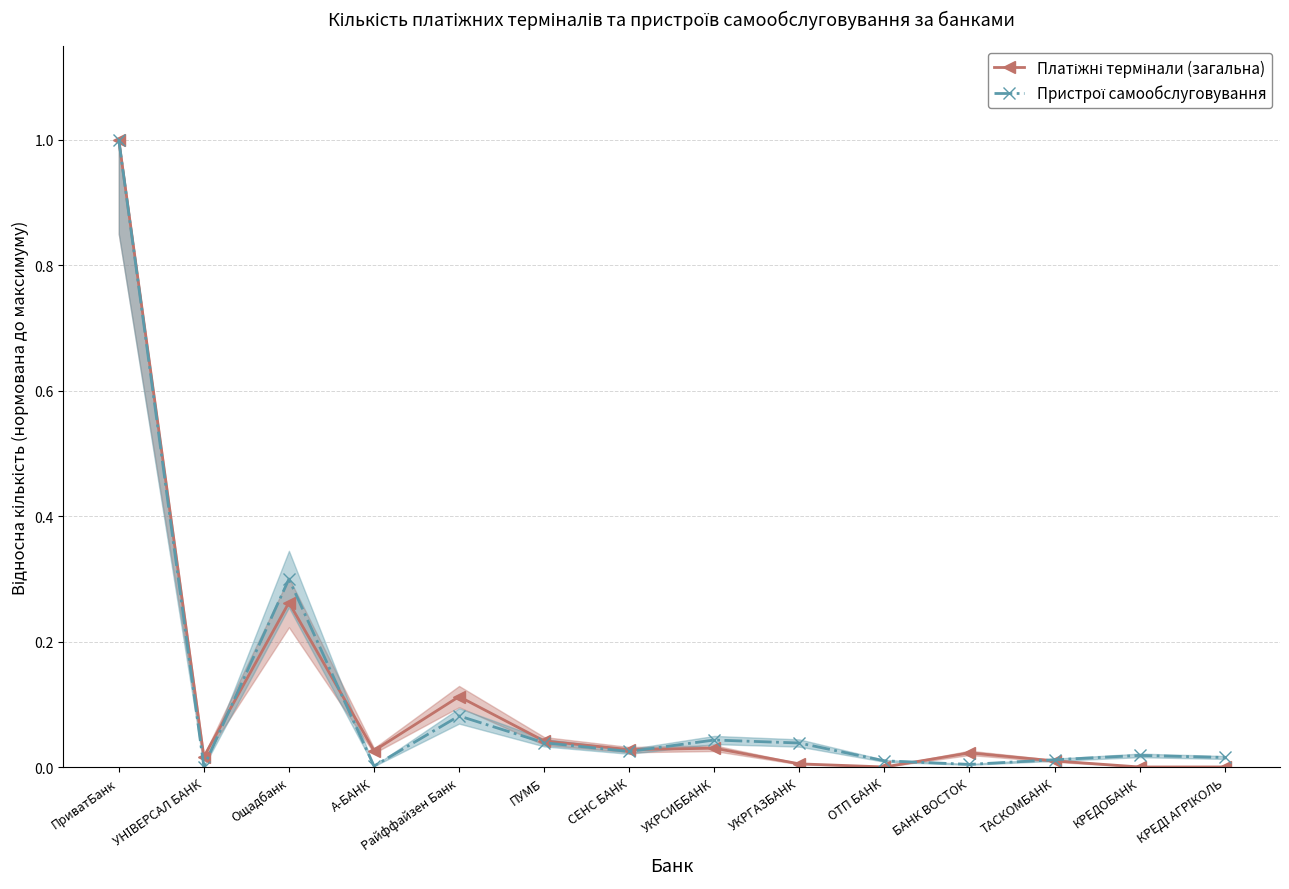

Reading left to right, extract all data points from this chart.

Платіжні термінали (загальна): 1.0	0.0	0.3	0.0	0.1	0.0	0.0	0.0	0.0	0.0	0.0	0.0	0.0	0.0
Пристрої самообслуговування: 1.0	0.0	0.3	0.0	0.1	0.0	0.0	0.0	0.0	0.0	0.0	0.0	0.0	0.0